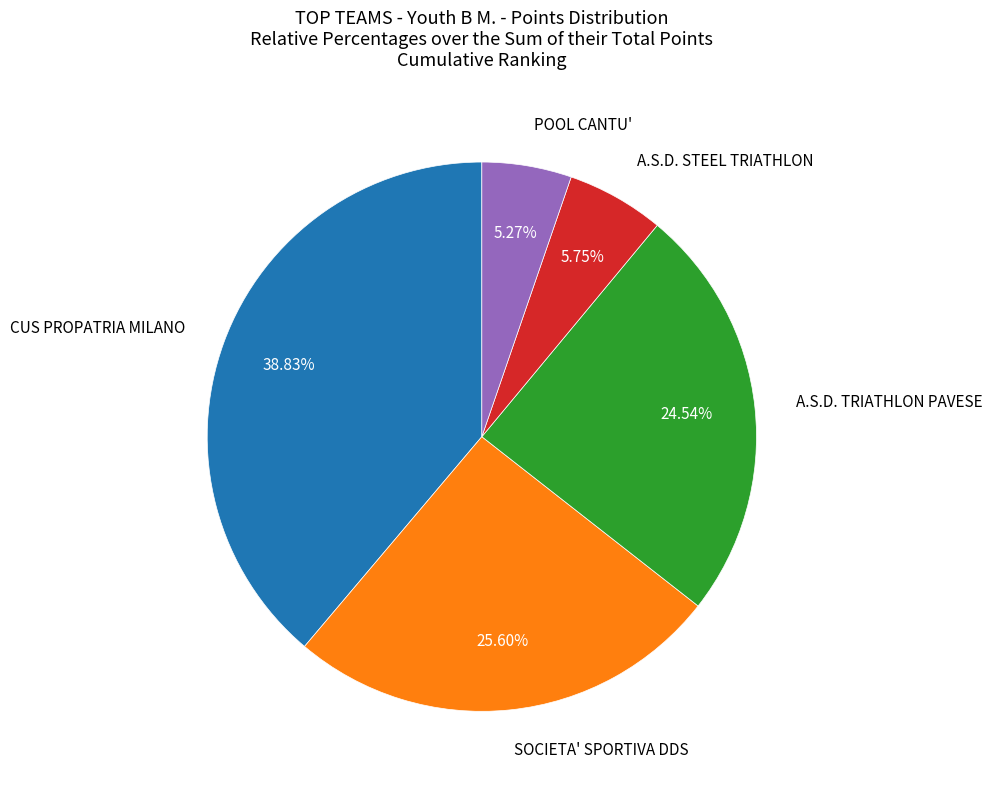

The A.S.D. STEEL TRIATHLON slice represents 20% of the pie. True or false?

False